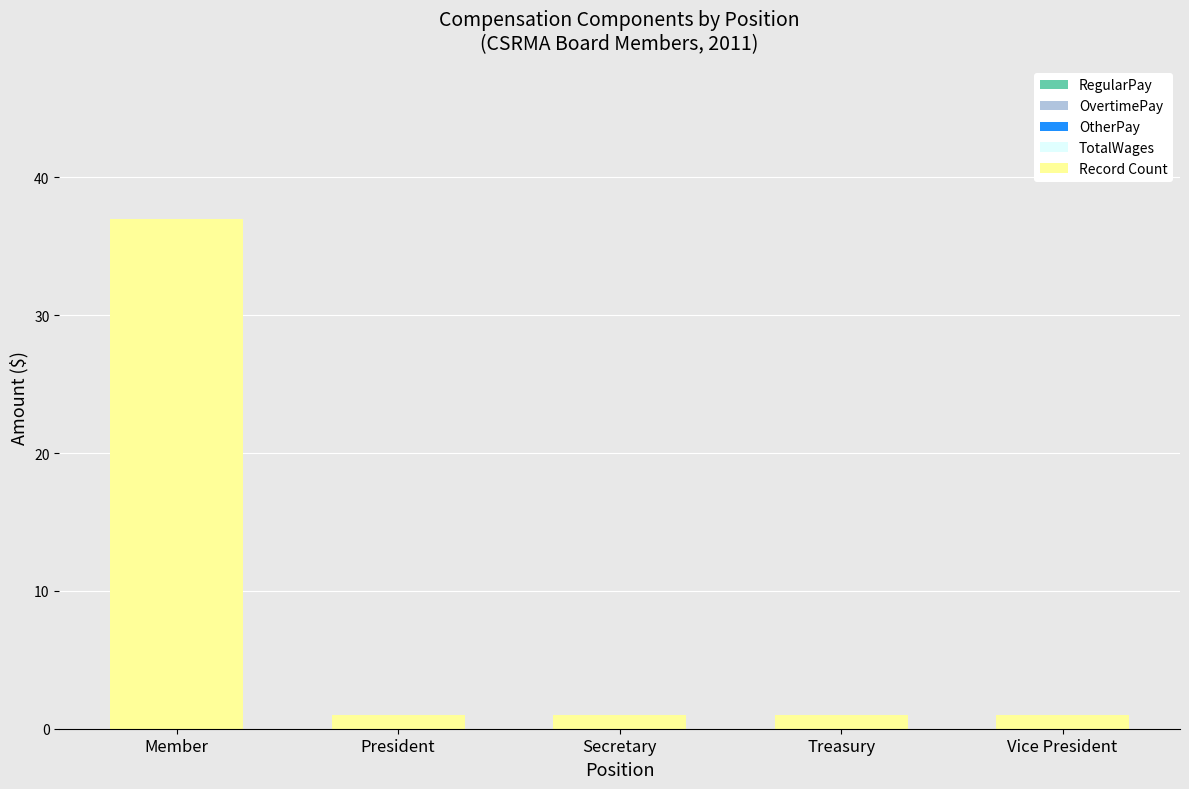

The chart shows a value of 1 at President. True or false?

True